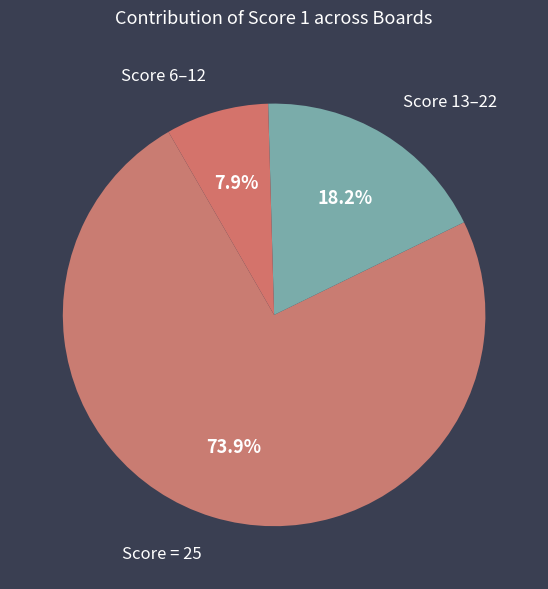

How many segments does this pie chart have?

3